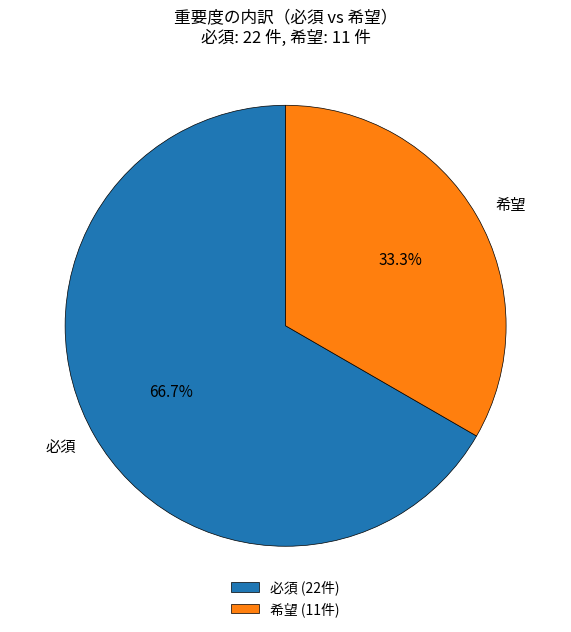

What is the ratio of the value at 必須 to the value at 希望?

2.0